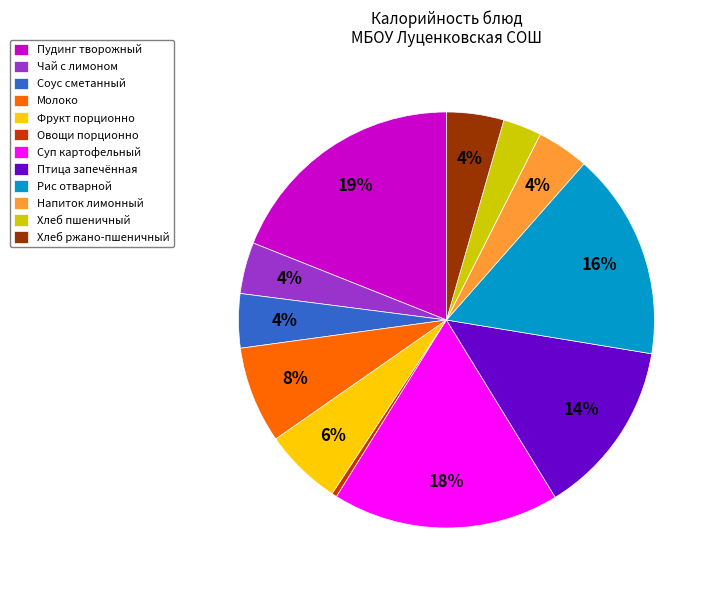

To the nearest percent, what is the difference between the largest and smallest slice percentages?

19%